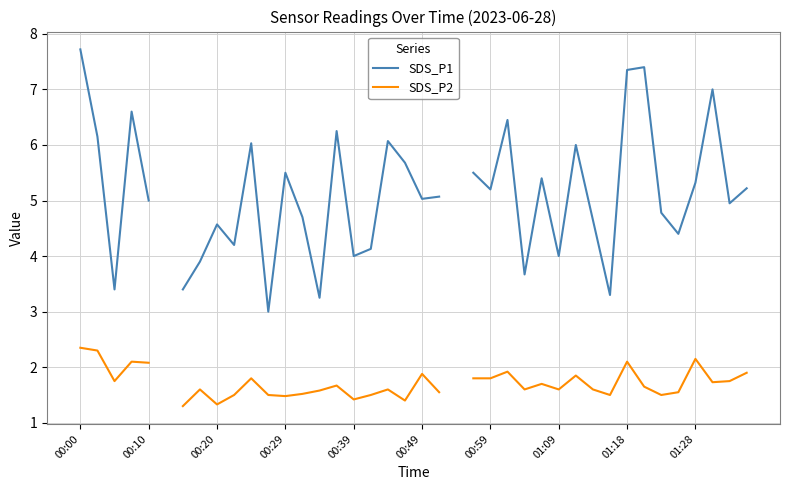

List the series in order of their peak value, lowest first.

SDS_P2, SDS_P1